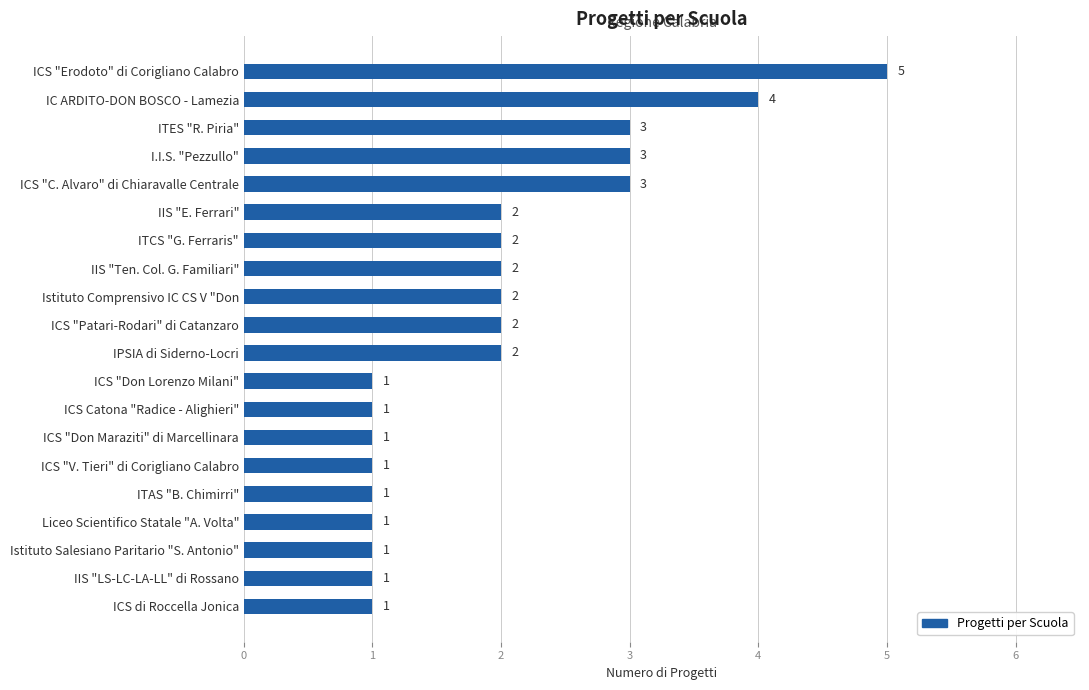

What is the difference between the maximum and minimum values?

4